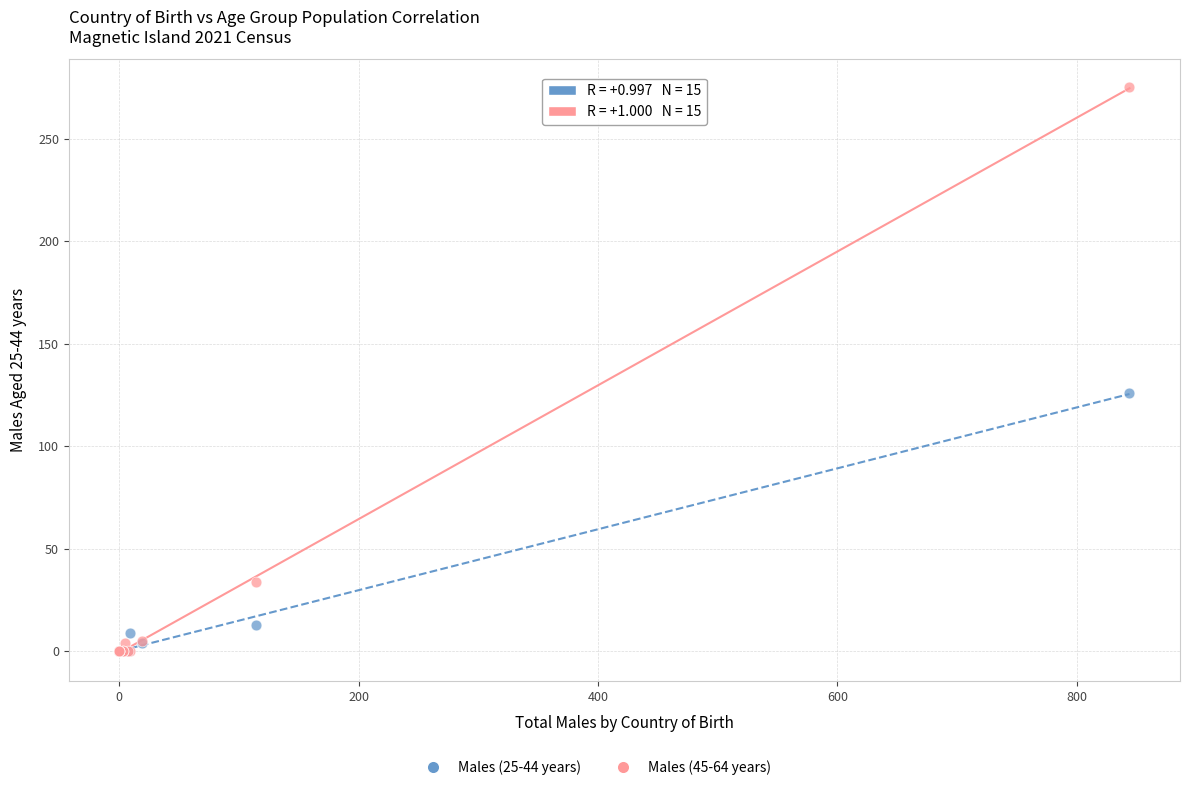

Across all series, what Y value is closest to 137?

126